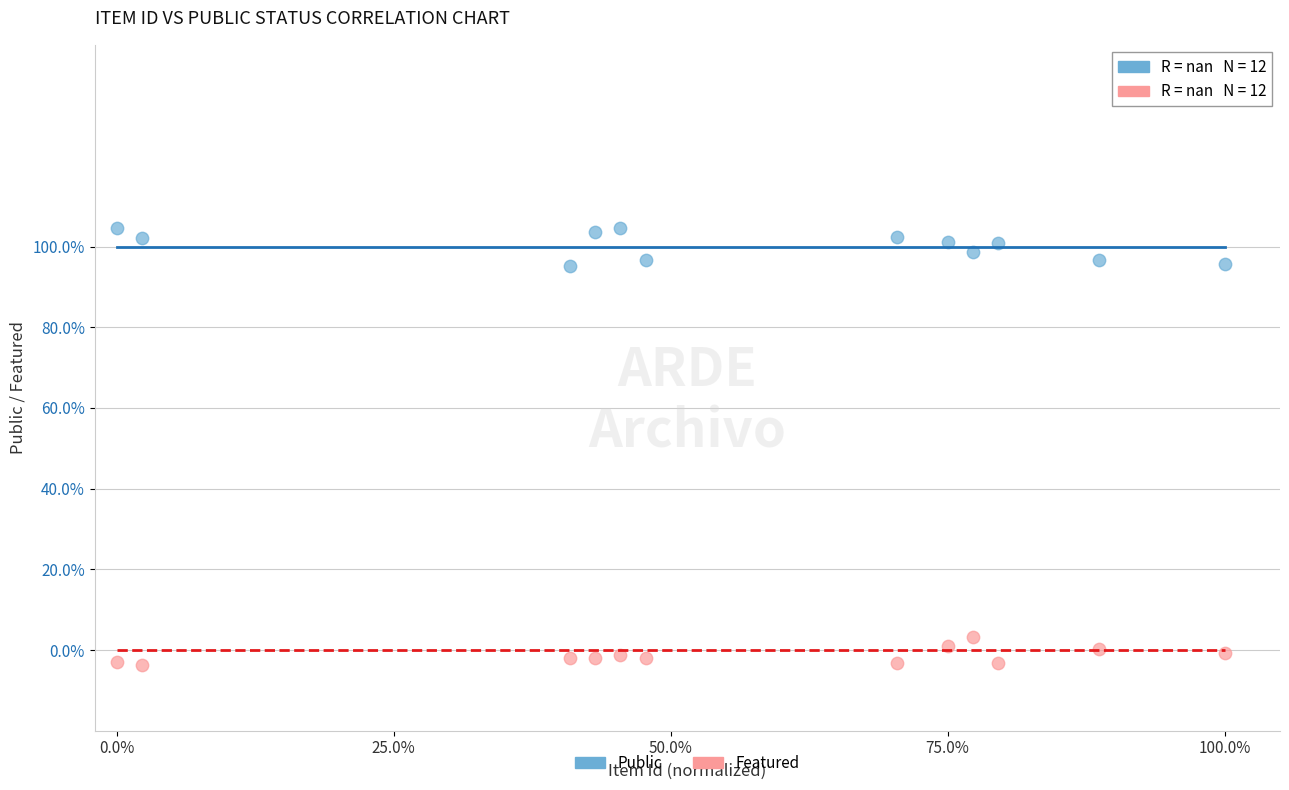

What are all the series names shown in the legend?

Public, Featured